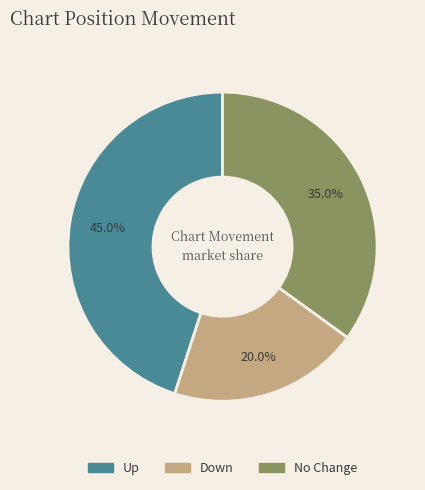

Which slice is the largest?

Up